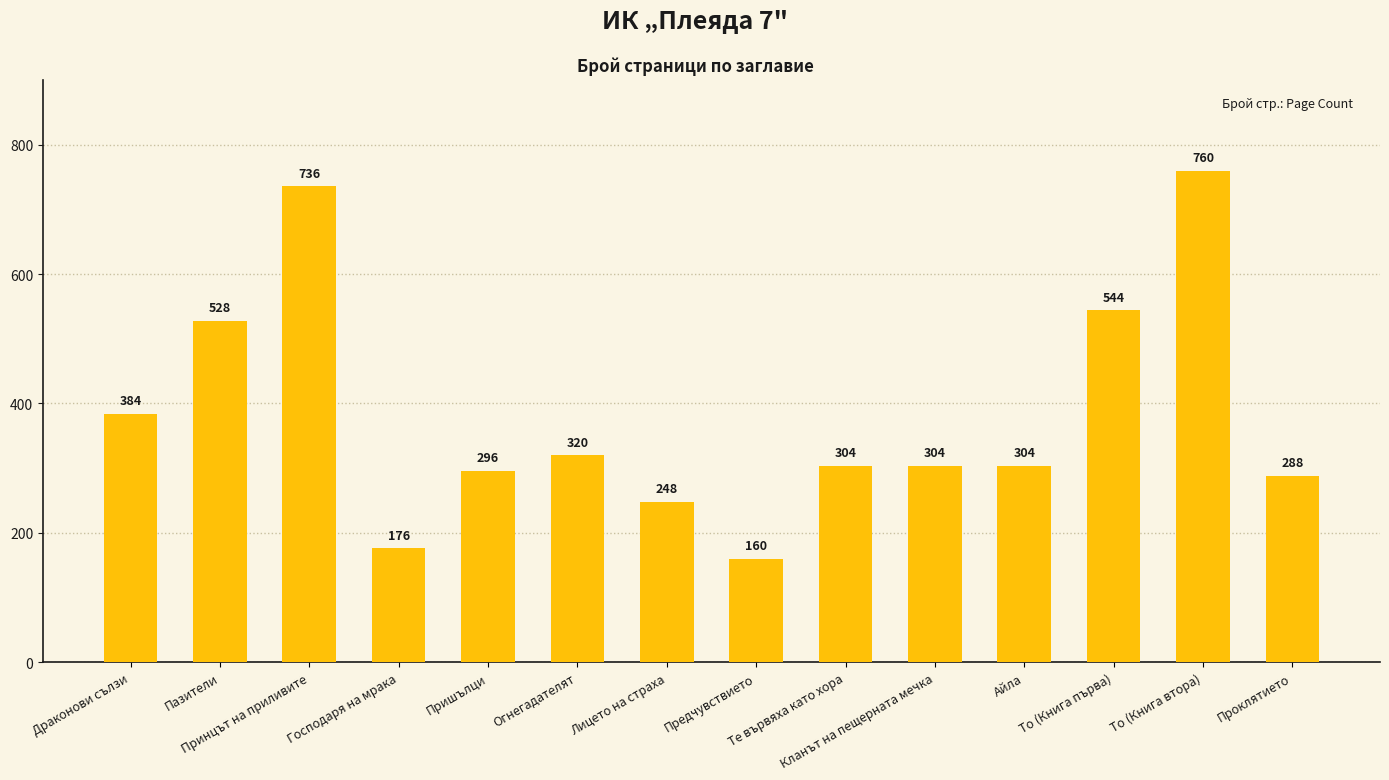

Which has a higher value, Господаря на мрака or То (Книга първа)?

То (Книга първа)